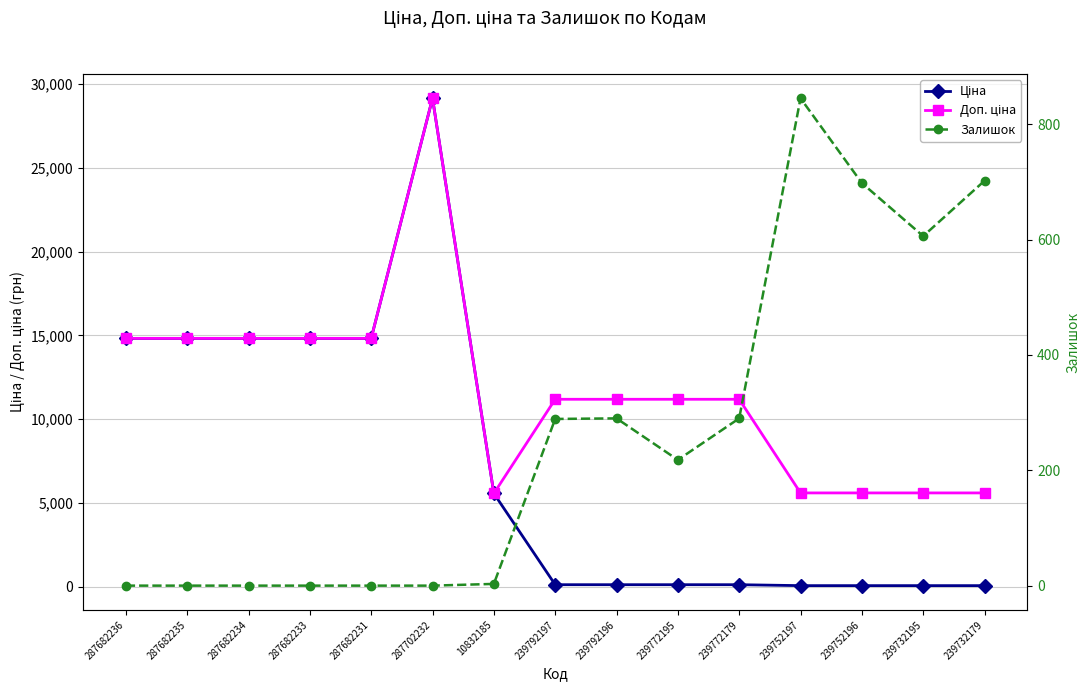

Is it true that Залишок equals 218.0 at 239772195?

True